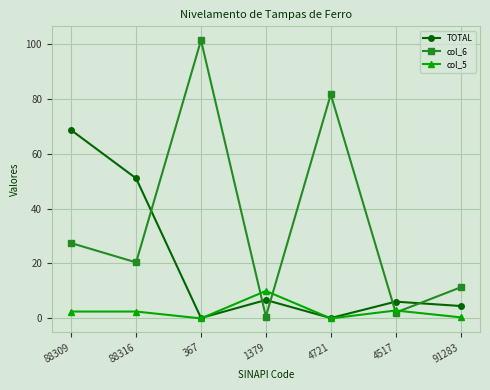

What is the approximate value of col_6 at 1379?

0.7